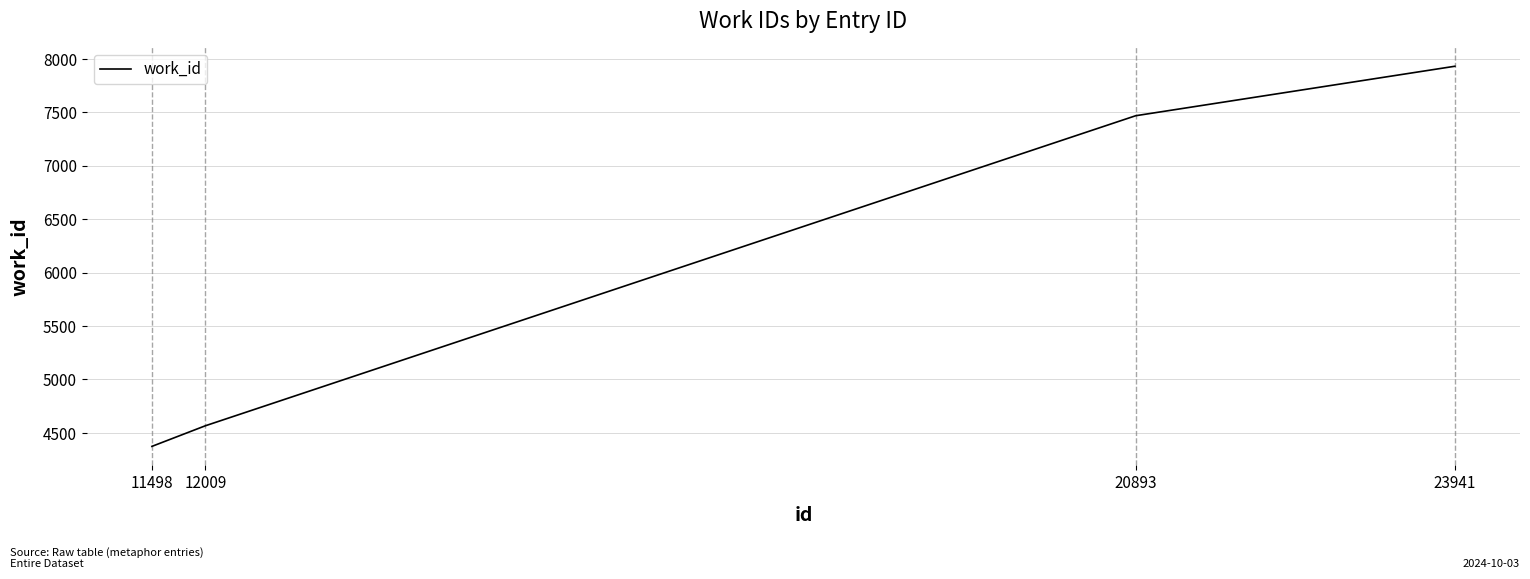

True or false: the data has more than 0 interior local peaks.

False